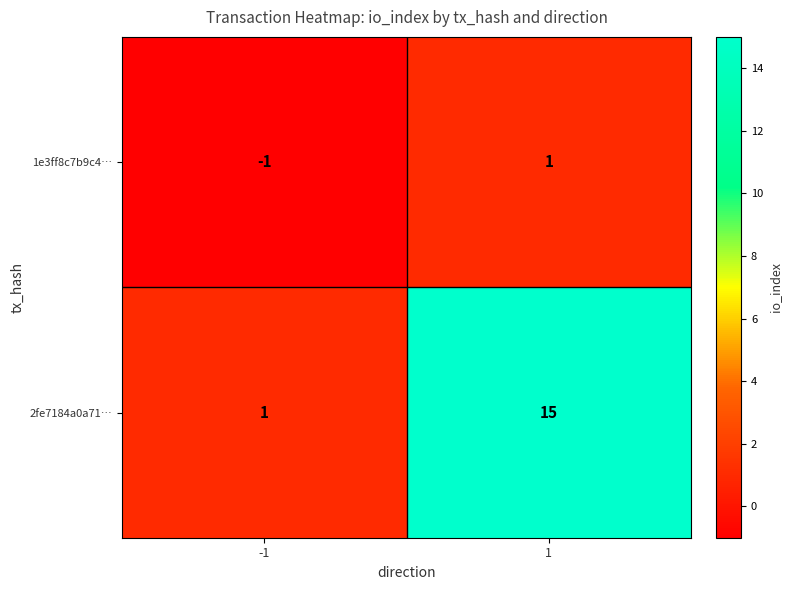

Which series has the widest spread of values?

2fe7184a0a71…